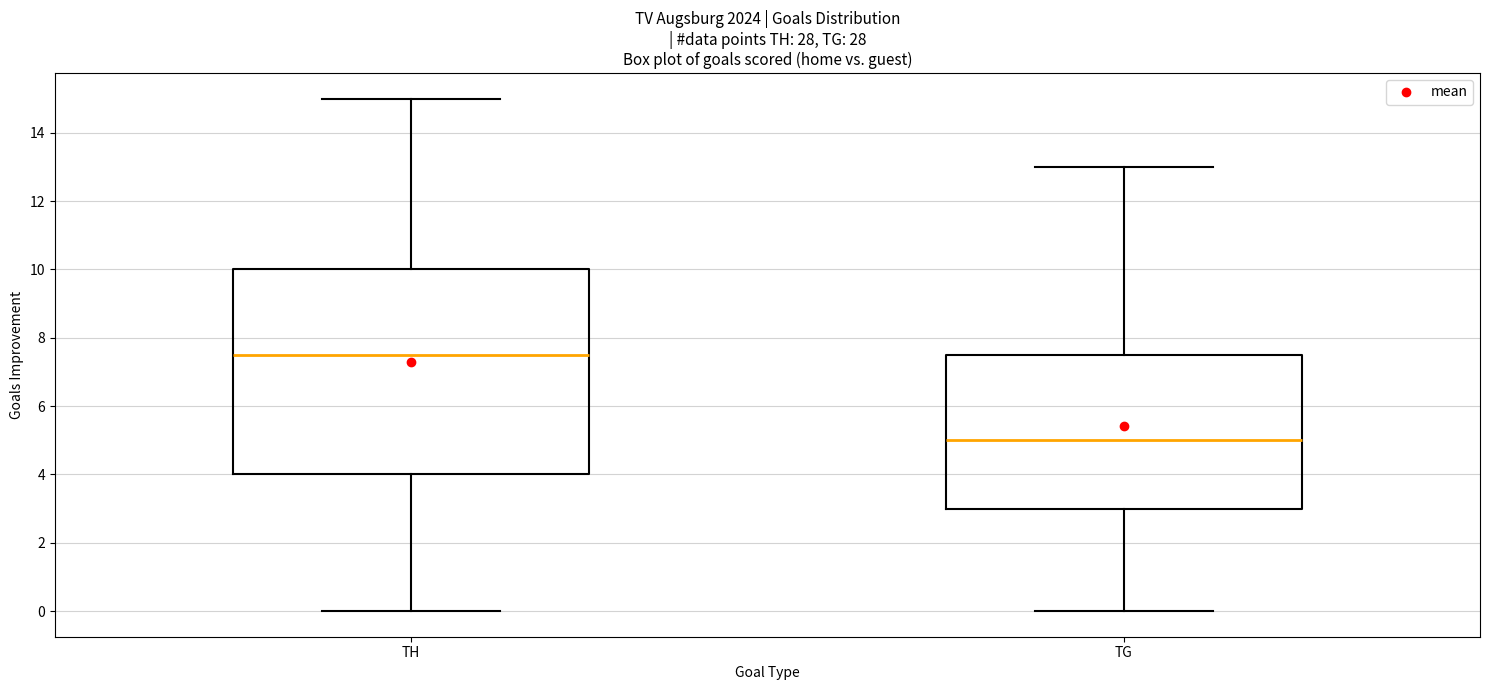

Where is the lower edge of the box for TH on the y-axis? The values are not printed on the chart, so give them approximately, as read against the axis.

4.0